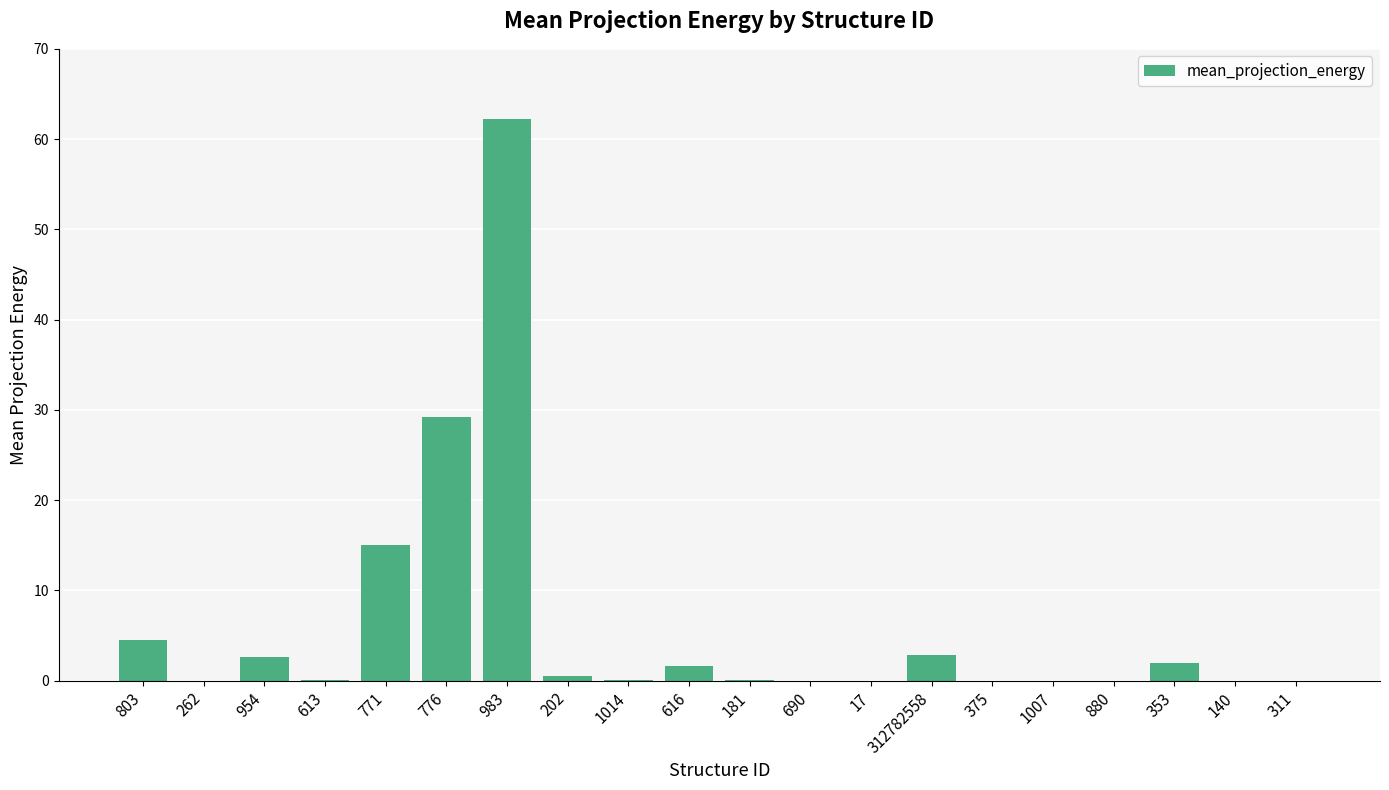

What is the average value?

6.0